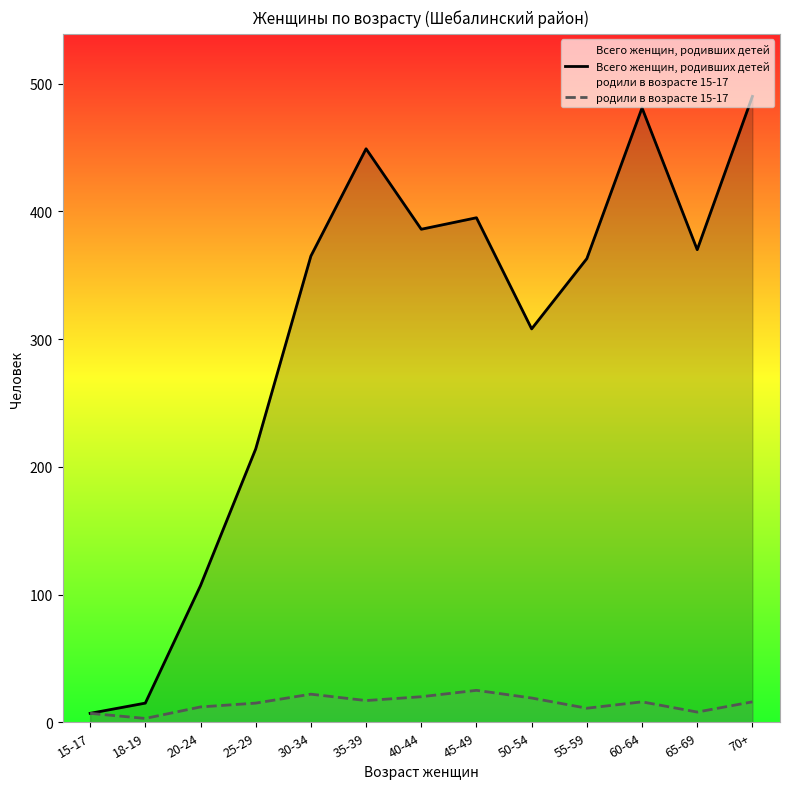

Which series has the largest range (max minus min)?

Всего женщин, родивших детей